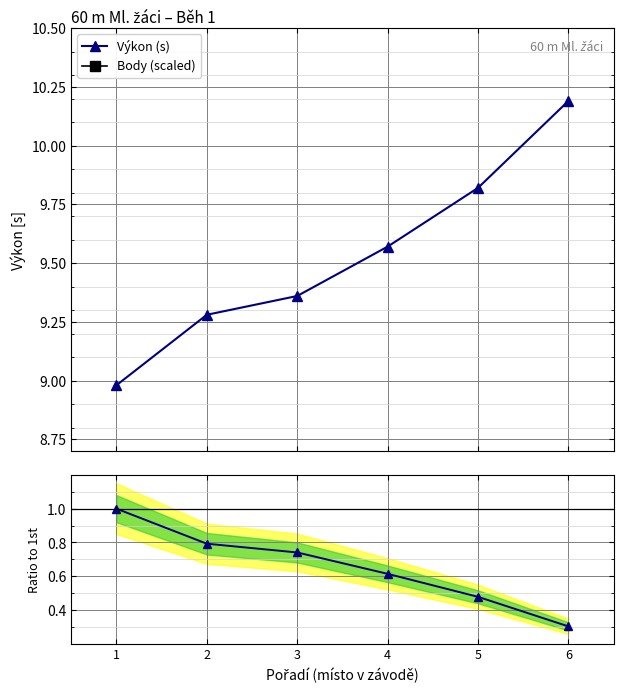

Reading left to right, extract all data points from this chart.

Výkon (s): 1=9.0	2=9.3	3=9.4	4=9.6	5=9.8	6=10.2
Body (scaled): 1=17.8	2=17.9	3=17.9	4=17.9	5=18.0	6=18.0
Body / max: 1=1.0	2=0.8	3=0.7	4=0.6	5=0.5	6=0.3